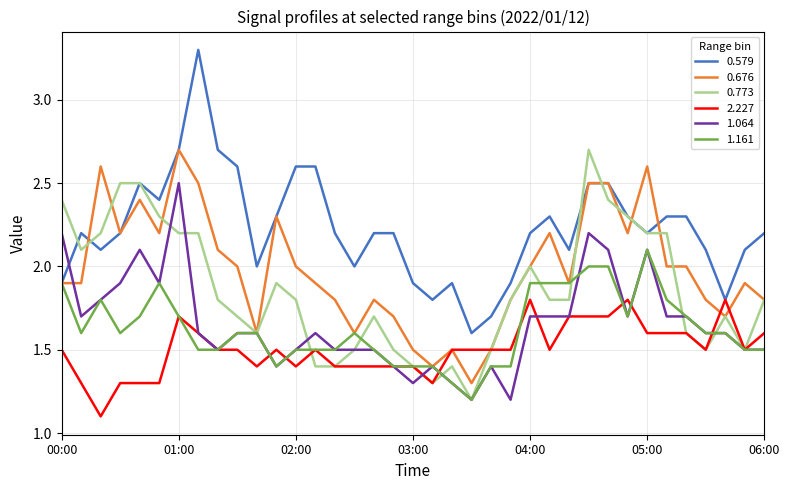

Which series has the largest range (max minus min)?

0.579